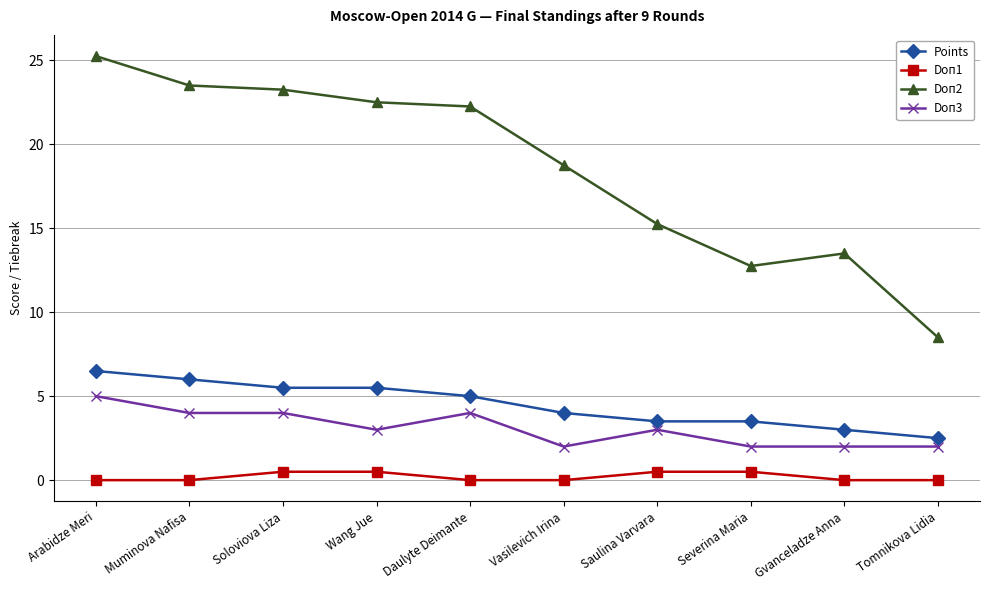

How many values in the Doп2 series are below 22?

5